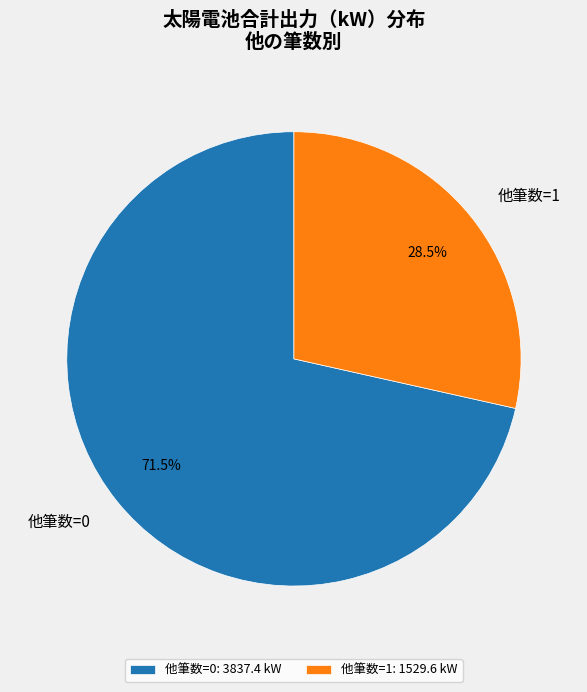

What is the total percentage of 他筆数=1 and 他筆数=0?

100.0%